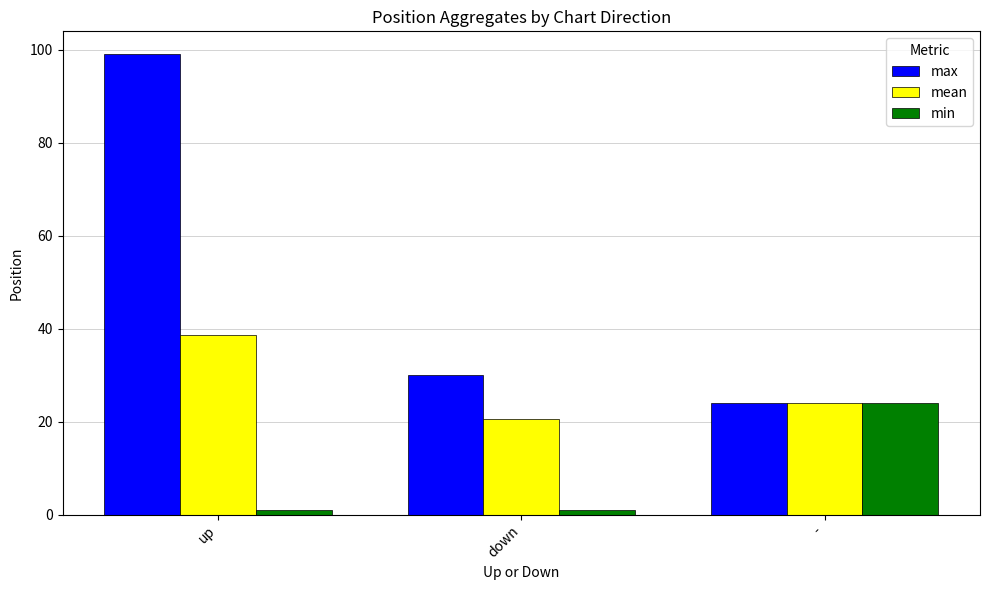

Which category has the highest value across all series?

up